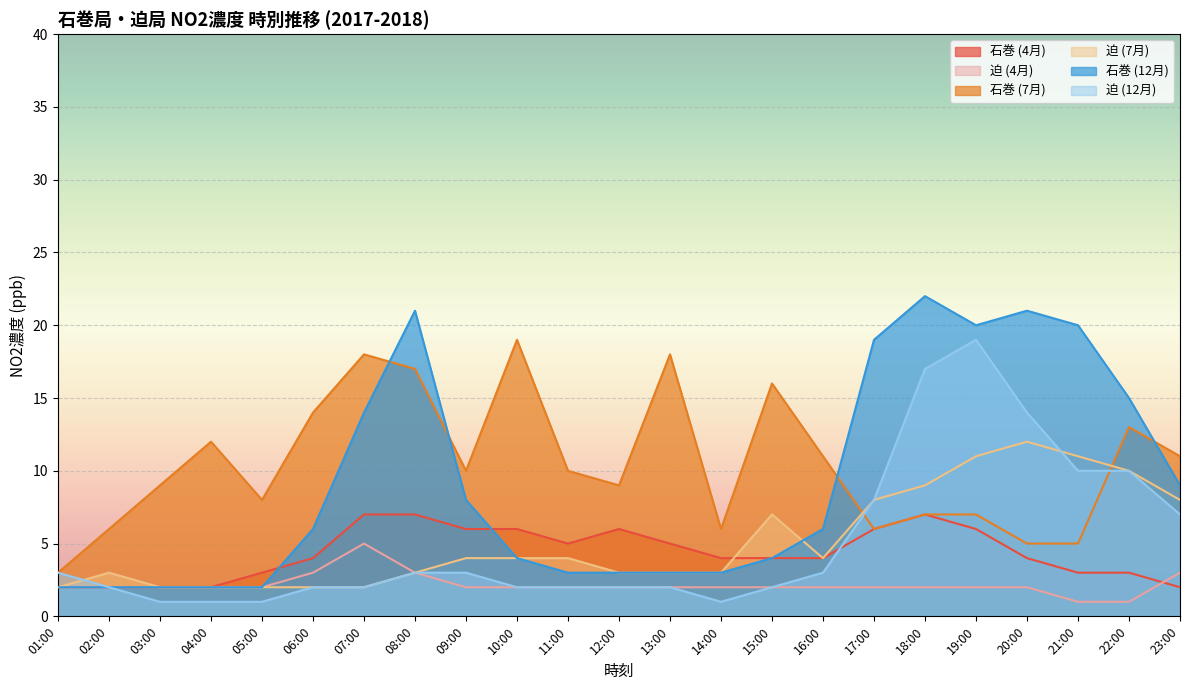

What is the label of the 5th point from the right?

19:00